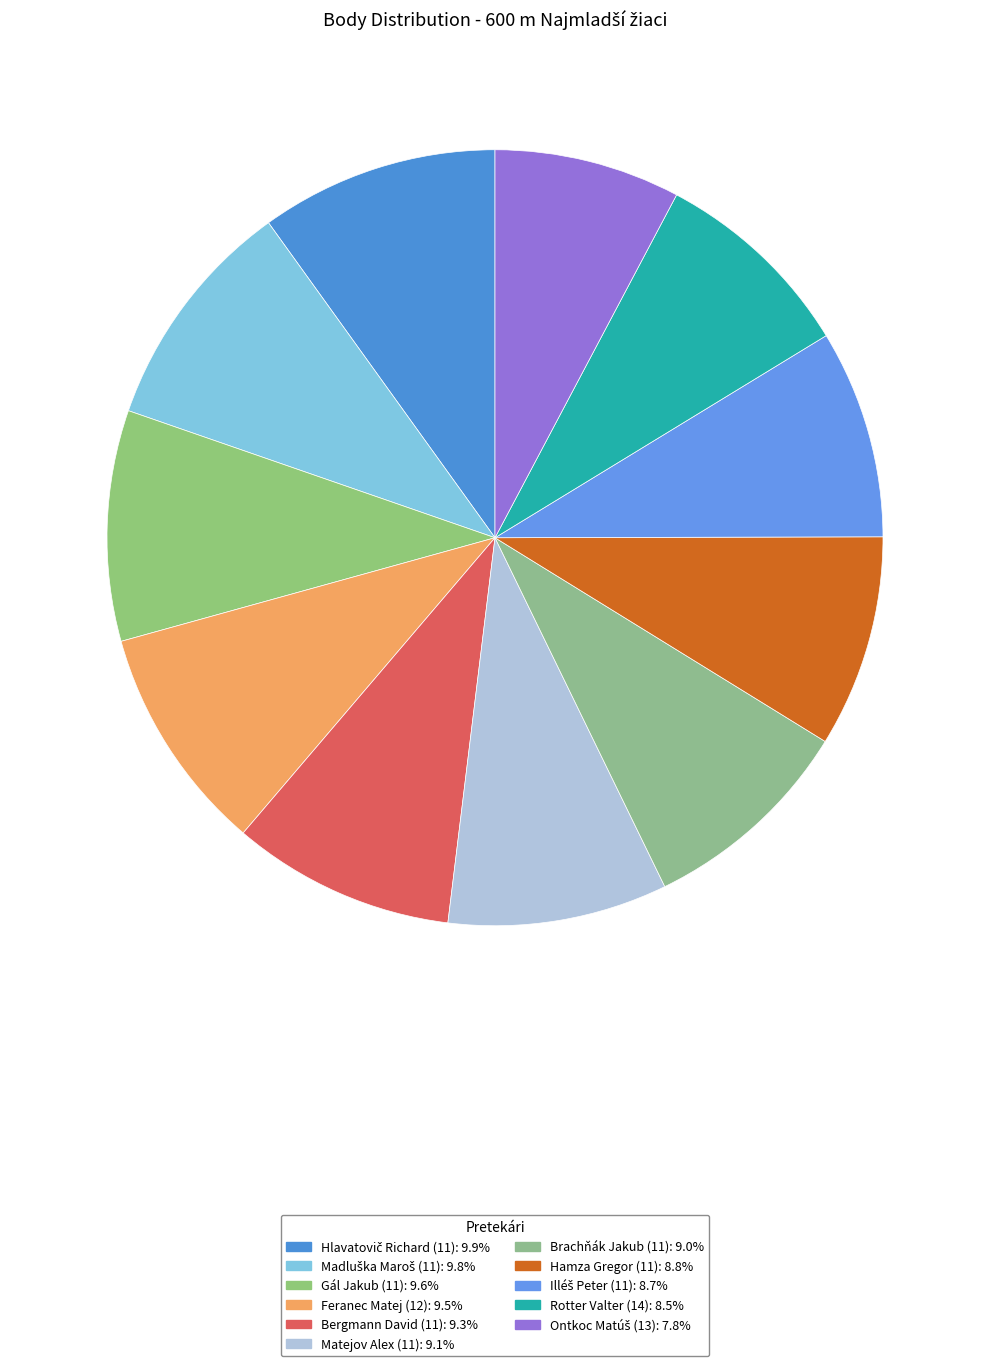

Which slice is the smallest?

Ontkoc Matúš (13)